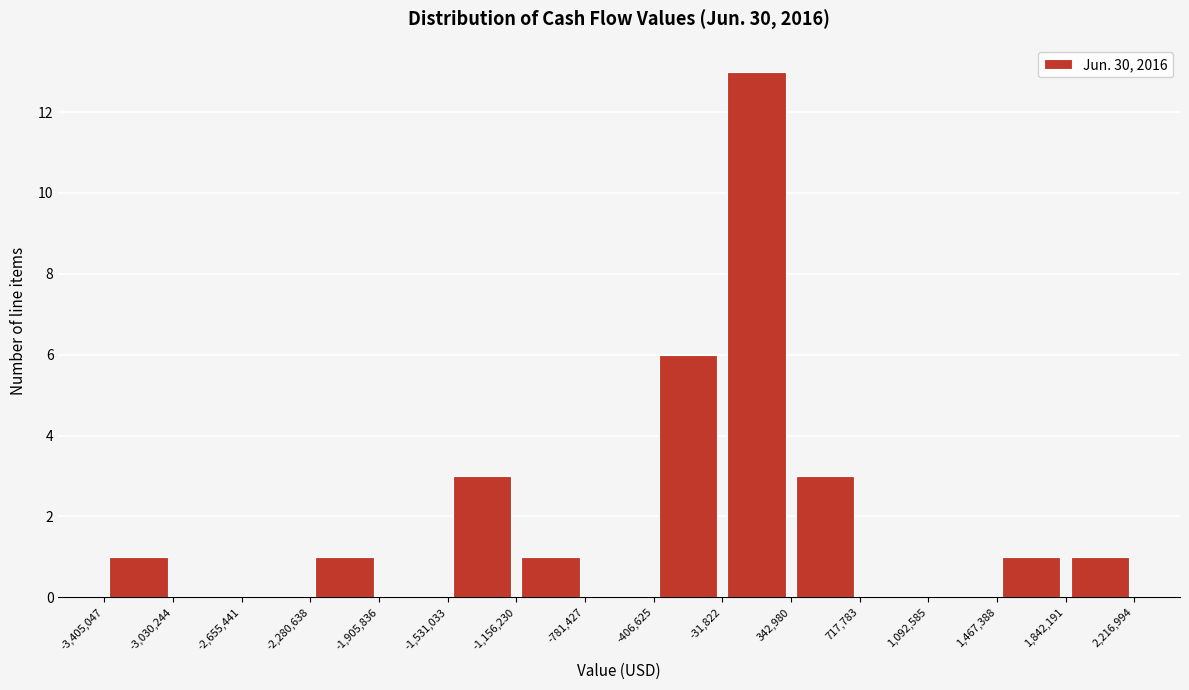

Reading left to right, list every bar in this chart as the range it spans on the x-axis followed by its height. The values are not printed on the chart, so give them approximately, as read against the axis.

-3,405,047 to -3,030,244: 1
-3,030,244 to -2,655,441: 0
-2,655,441 to -2,280,638: 0
-2,280,638 to -1,905,836: 1
-1,905,836 to -1,531,033: 0
-1,531,033 to -1,156,230: 3
-1,156,230 to -781,427: 1
-781,427 to -406,625: 0
-406,625 to -31,822: 6
-31,822 to 342,980: 13
342,980 to 717,783: 3
717,783 to 1,092,585: 0
1,092,585 to 1,467,388: 0
1,467,388 to 1,842,191: 1
1,842,191 to 2,216,994: 1